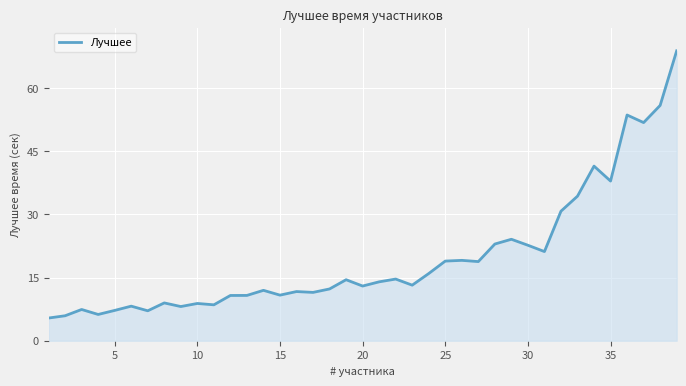

What is the difference between the maximum and minimum values?

63.5